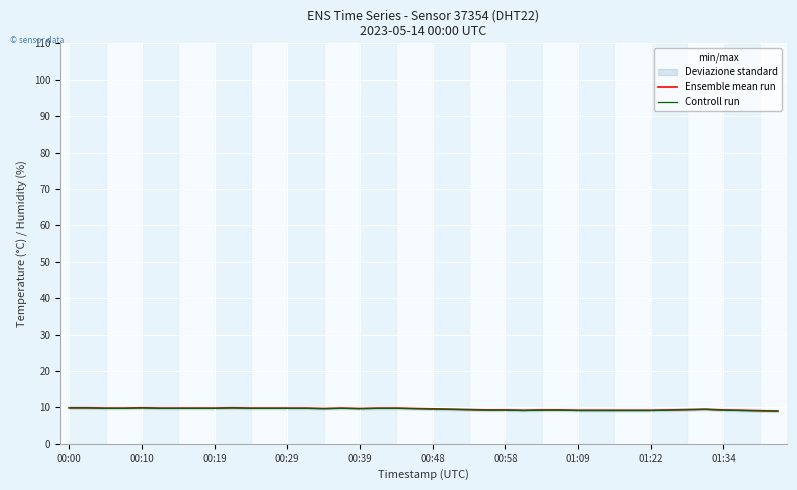

Is it true that Controll run equals 4.1 at 00:39?

False